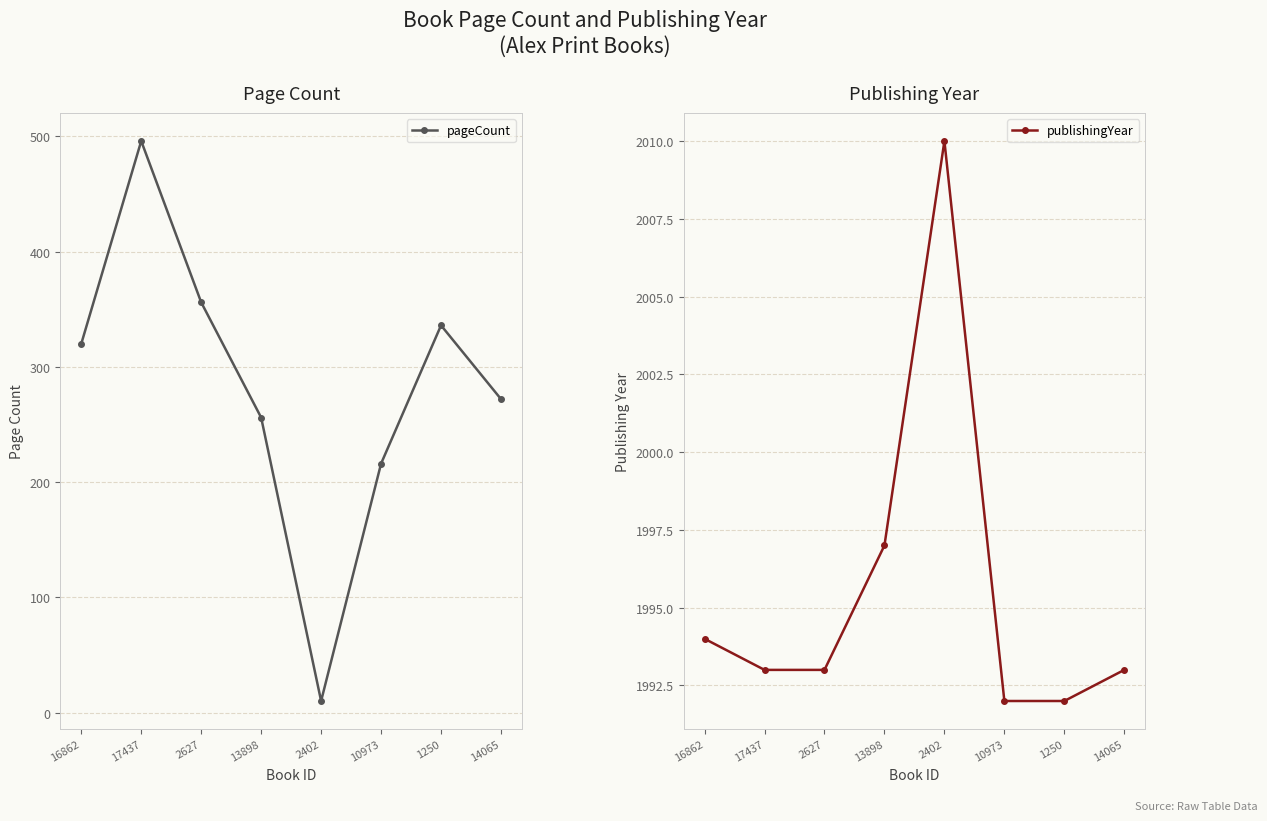

How many values in the pageCount series are below 320?

4